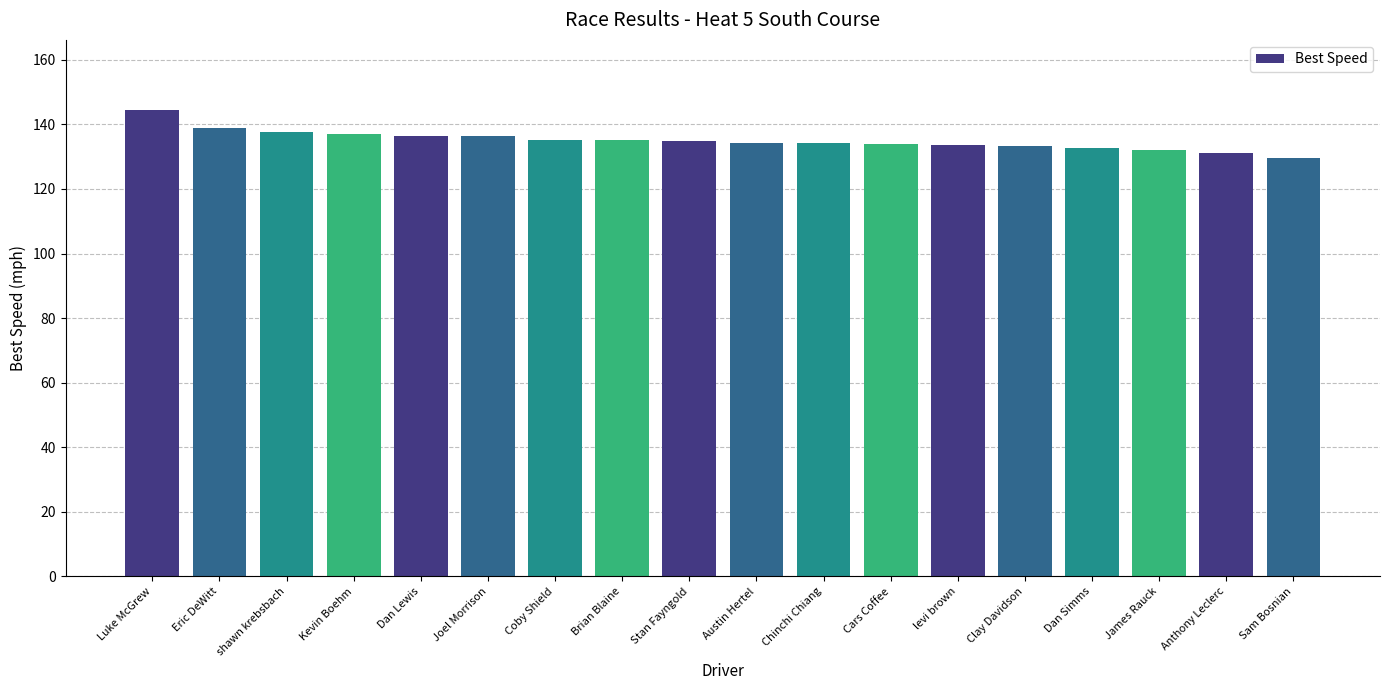

What is the difference between the values at Coby Shield and Clay Davidson?

1.9